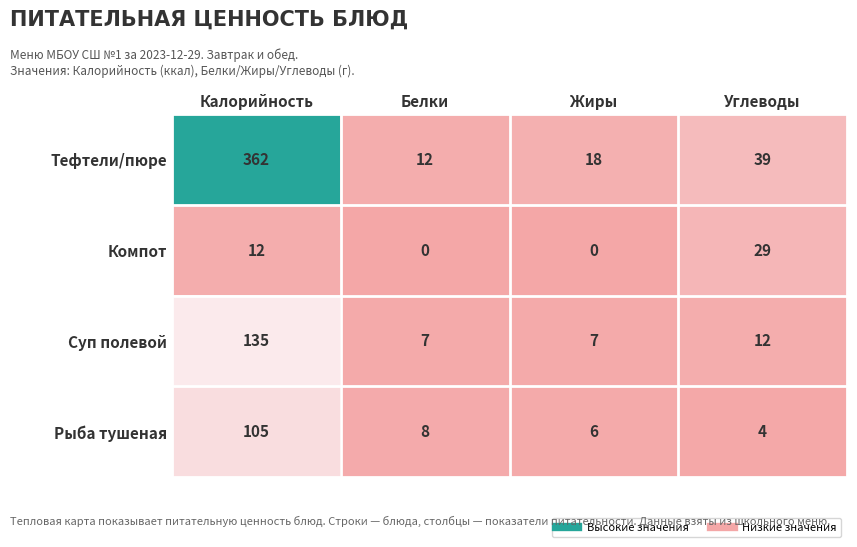

Reading left to right, list all the values displayed in this chart.

Тефтели/пюре: 362	12	18	39
Компот: 12	0	0	29
Суп полевой: 135	7	7	12
Рыба тушеная: 105	8	6	4